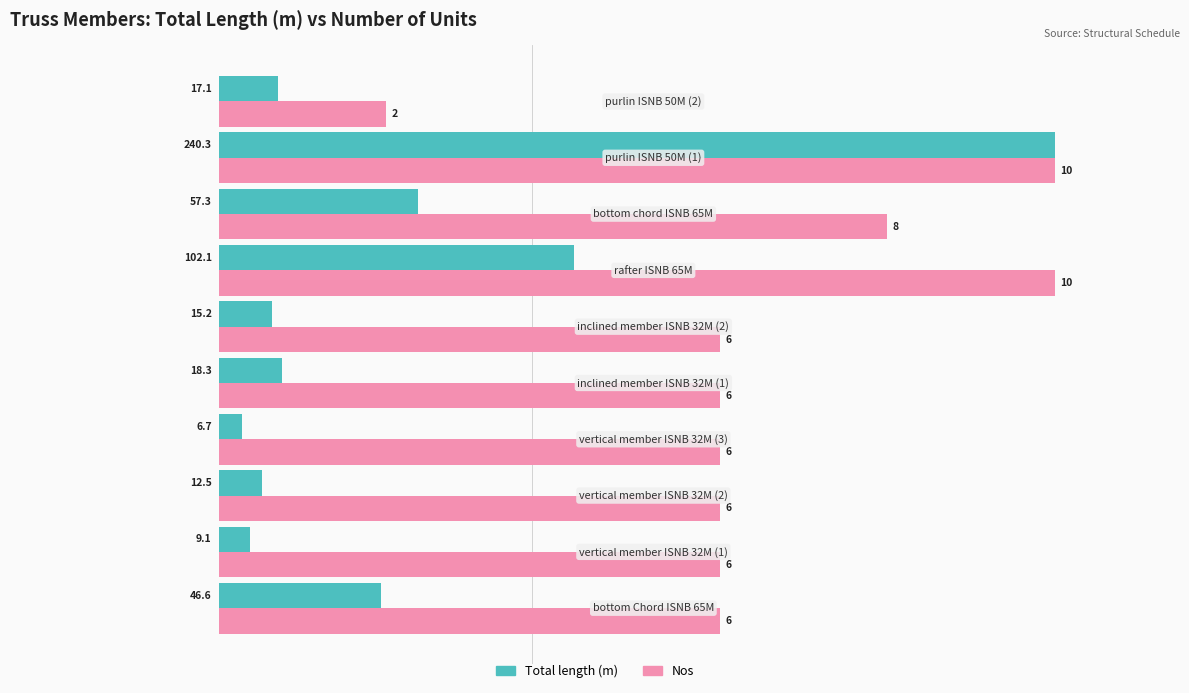

What is the highest value of the Total length (m) series?

240.3